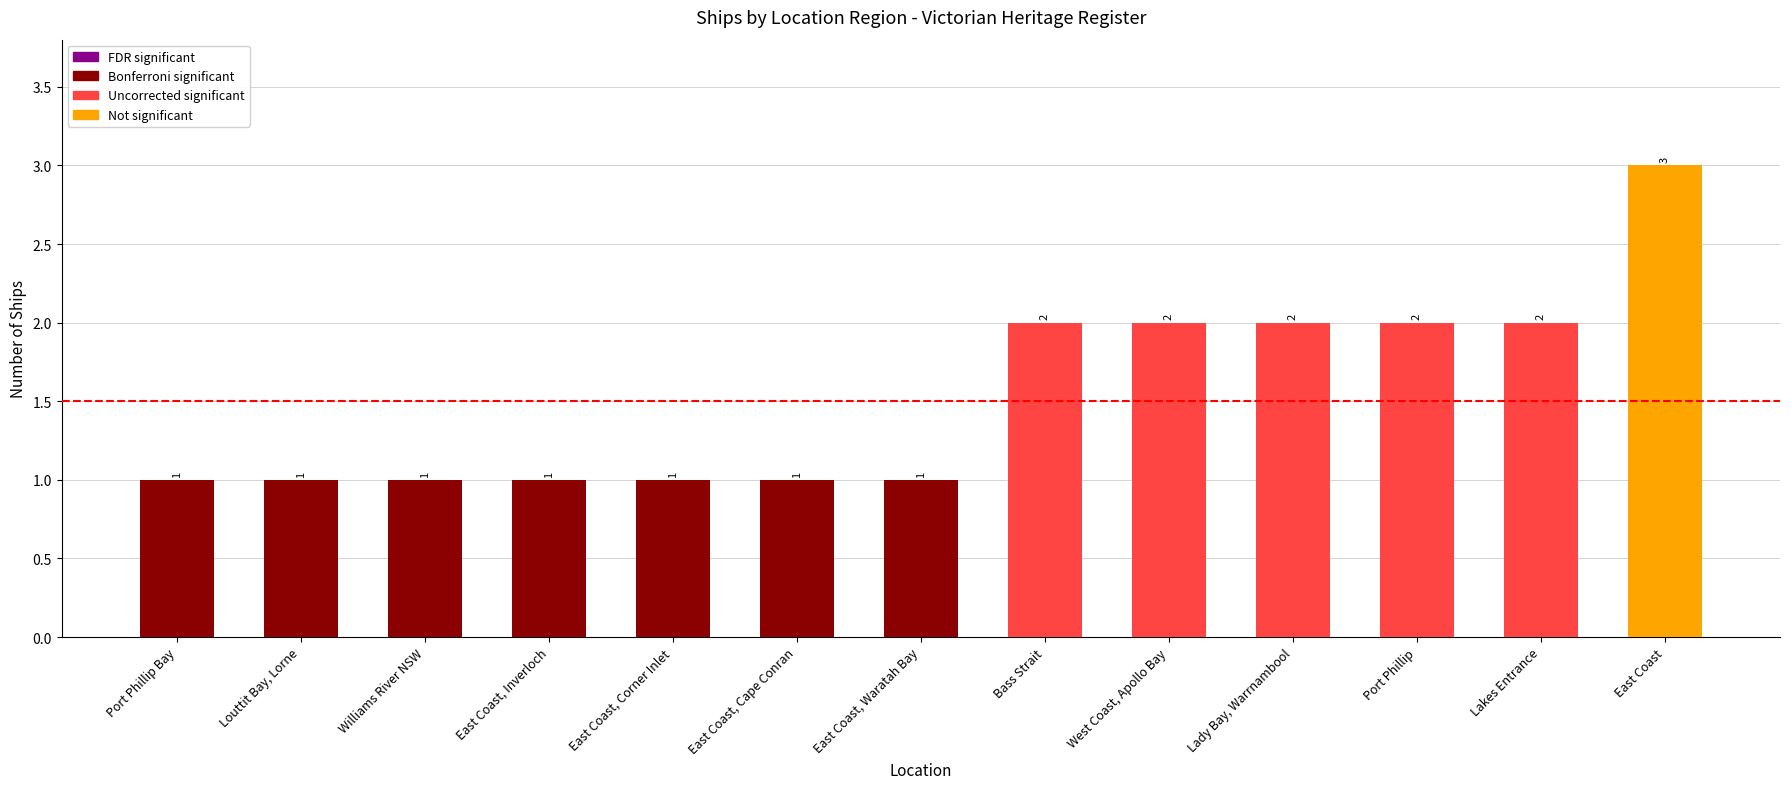

True or false: the data shows 1 at East Coast, Cape Conran.

True